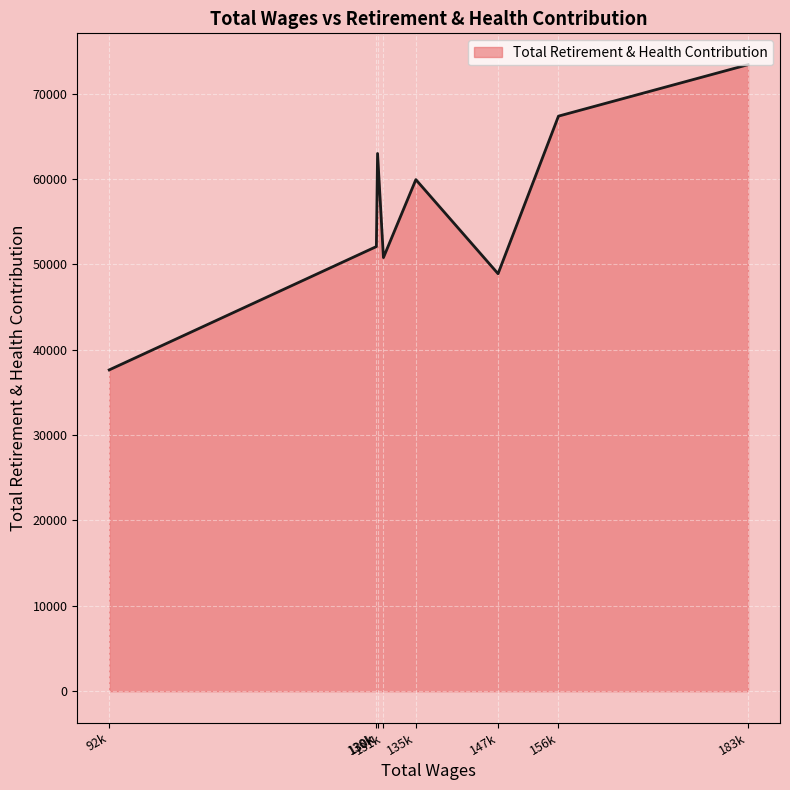

Does the chart display data point markers on the line(s)?

No